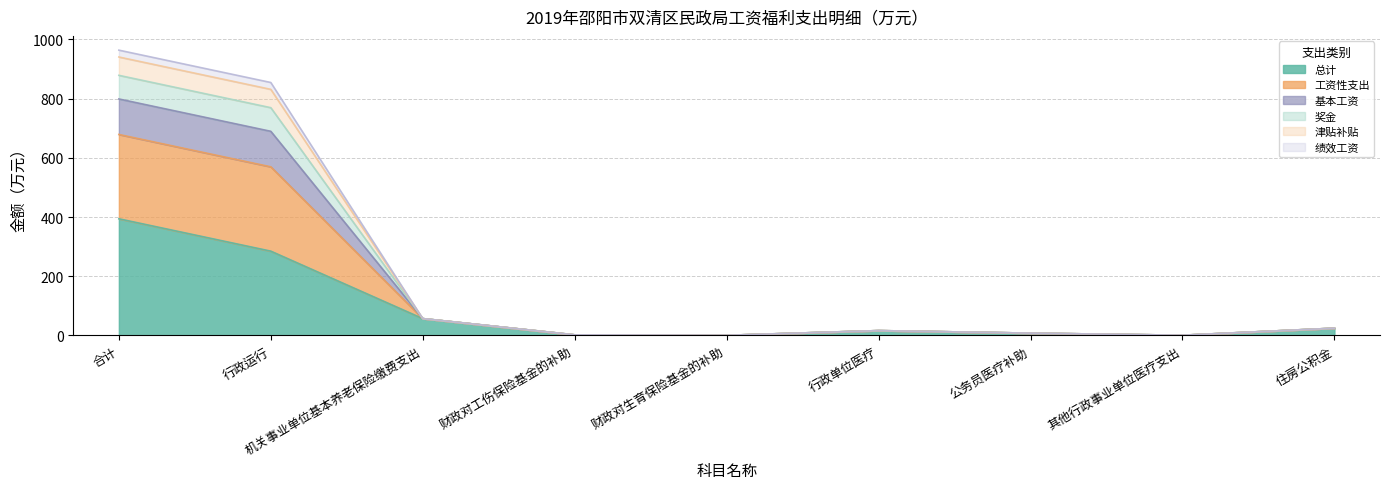

What is the minimum value for 总计?

0.6